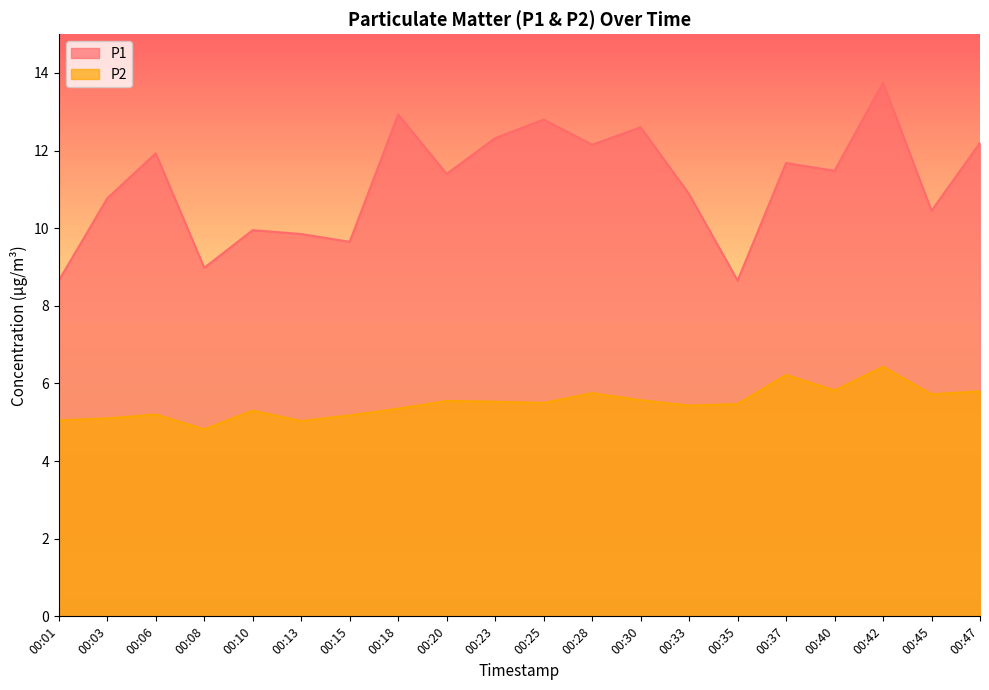

What is the minimum value shown in the chart?

4.8